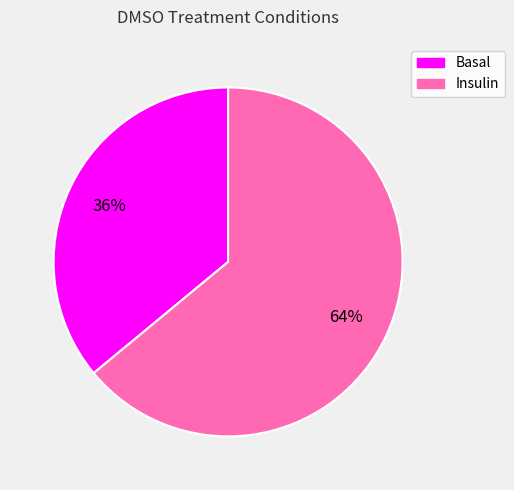

To the nearest percent, what portion does Insulin represent?

64%